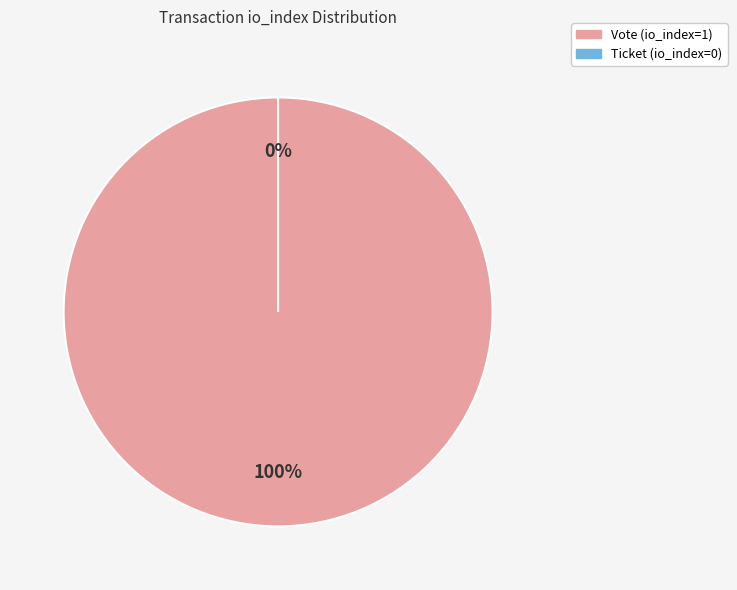

Count the number of slices in the pie.

2